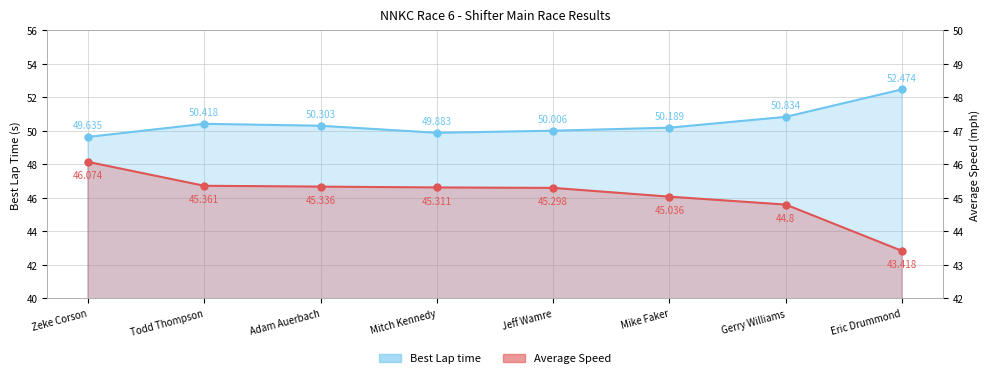

True or false: Best Lap time and Average Speed intersect in this chart.

False